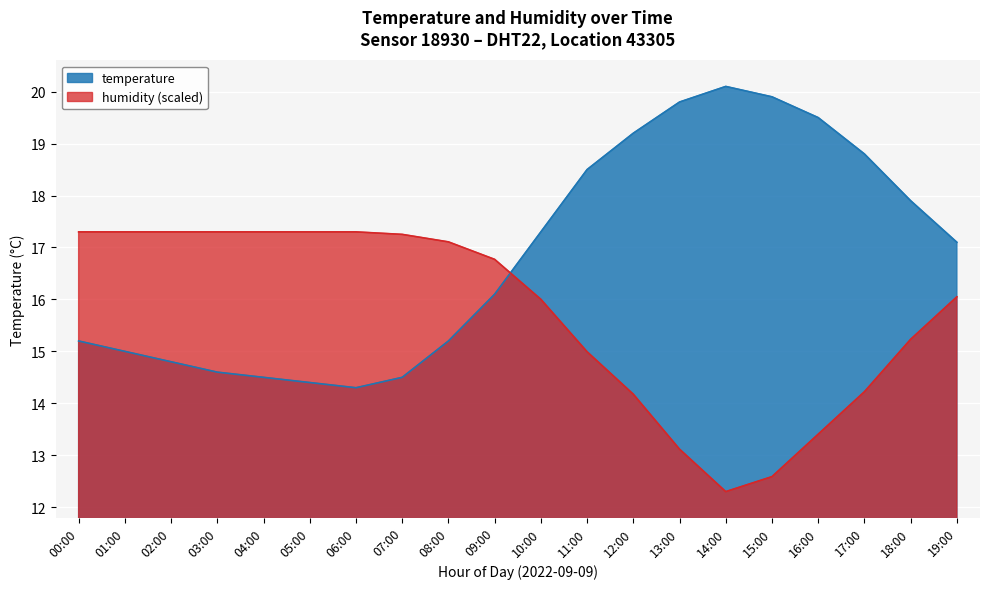

What is the highest value of the humidity series?

17.3